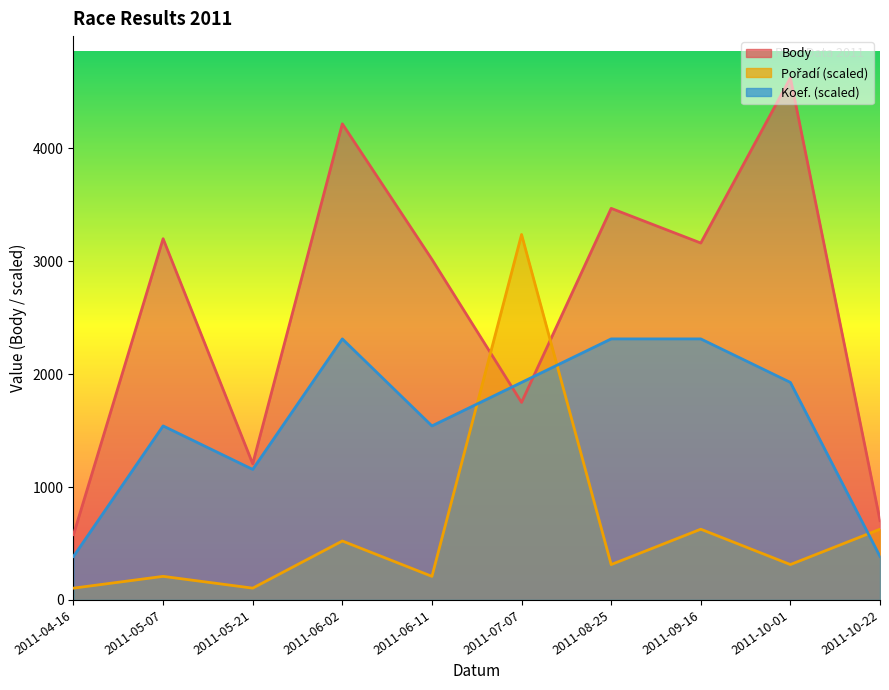

Which series has the widest spread of values?

Body